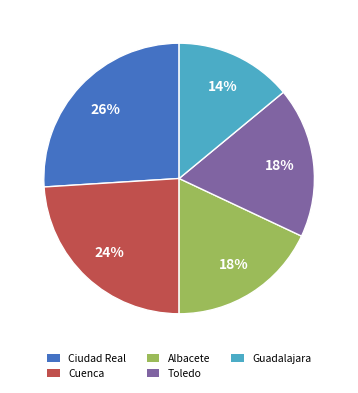

To the nearest percent, what is the combined percentage of Toledo and Ciudad Real?

44%